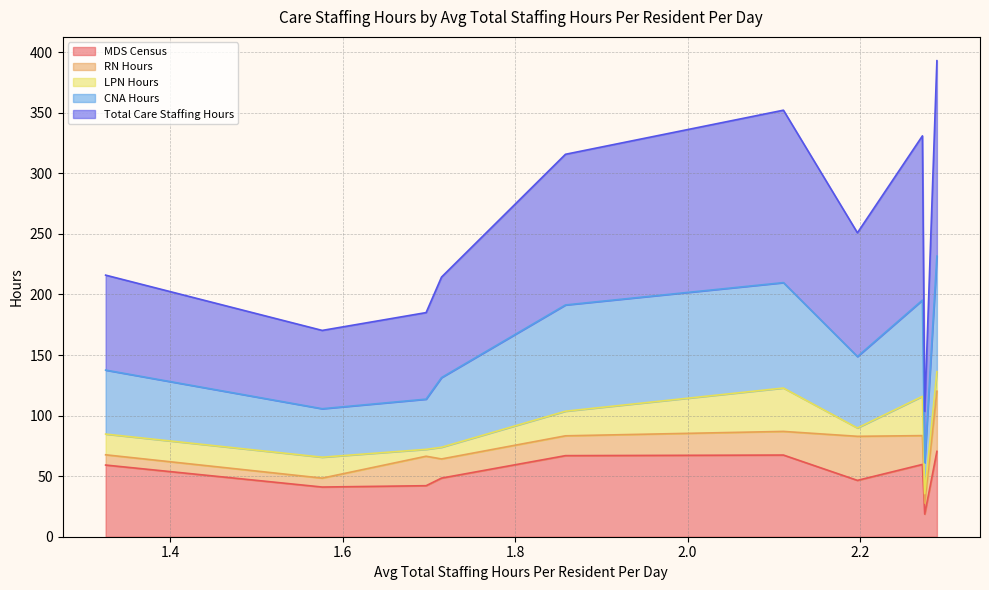

How many interior local peaks does the Total Care Staffing Hours series have?

2